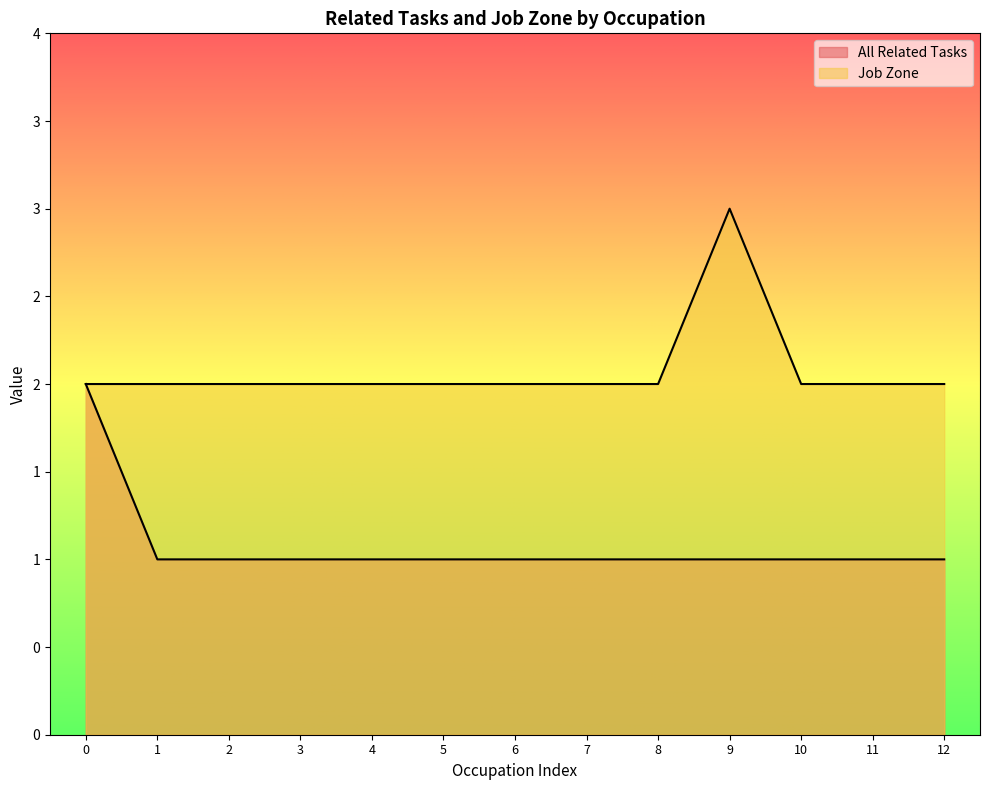

Does the chart display data point markers on the line(s)?

No